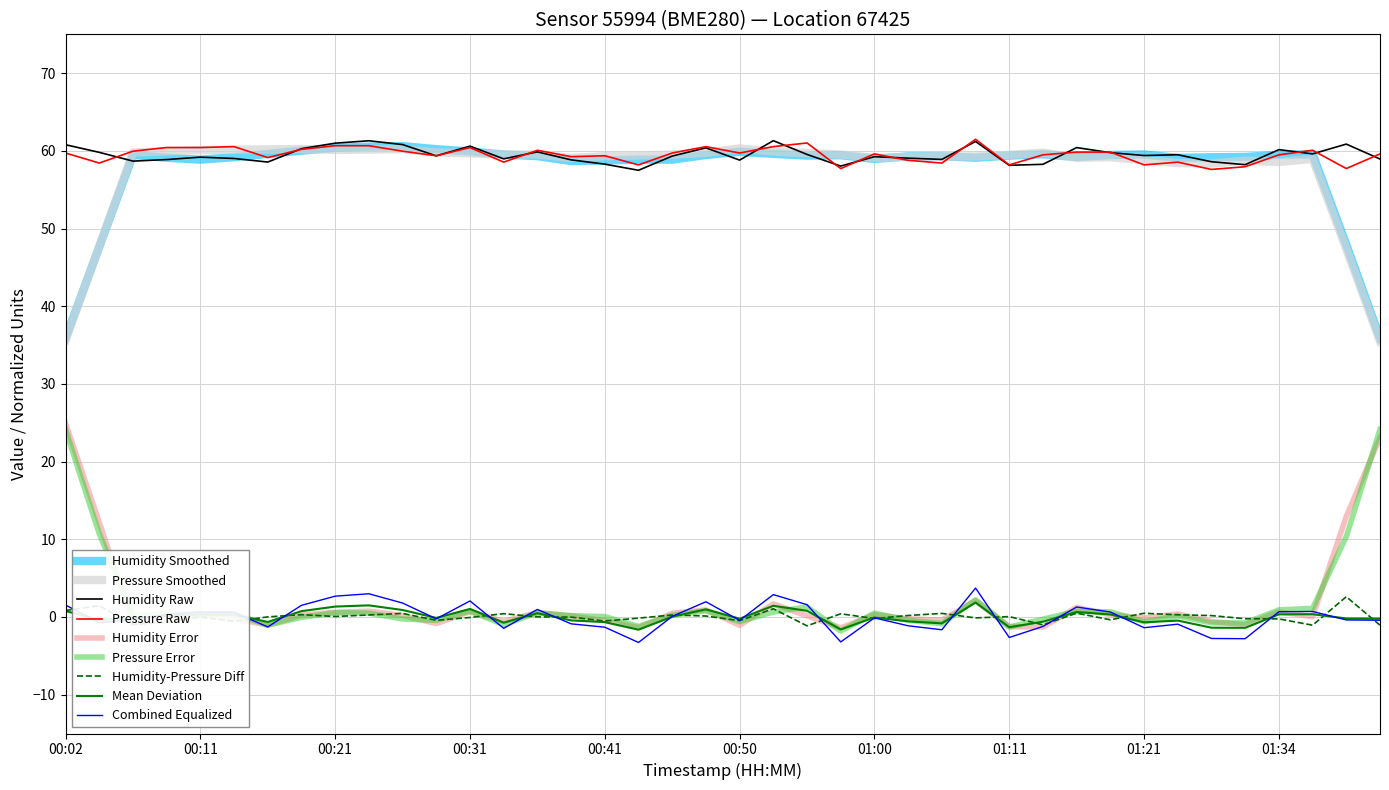

True or false: Pressure Raw and Humidity-Pressure Diff intersect in this chart.

False